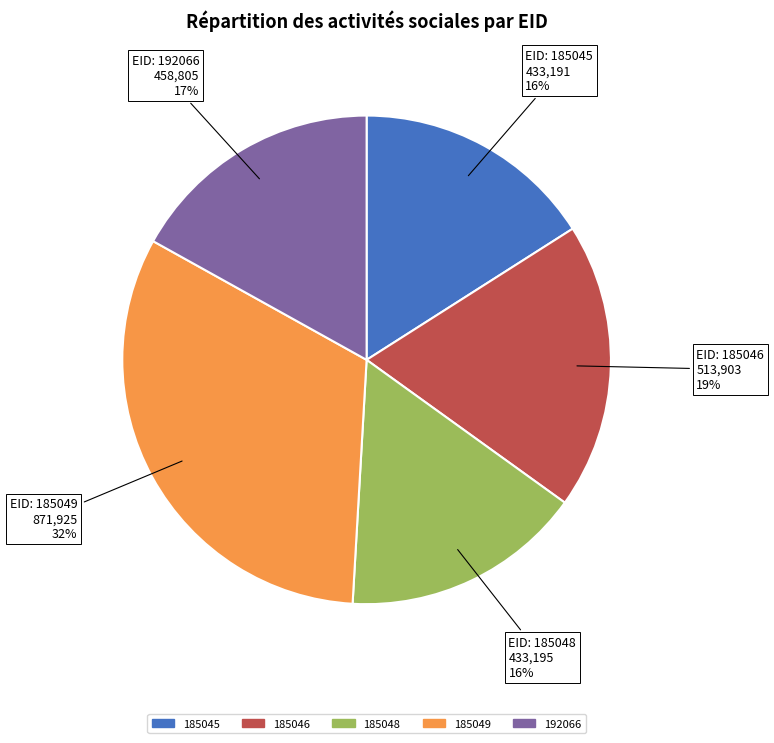

To the nearest percent, what portion does 185046 represent?

19%